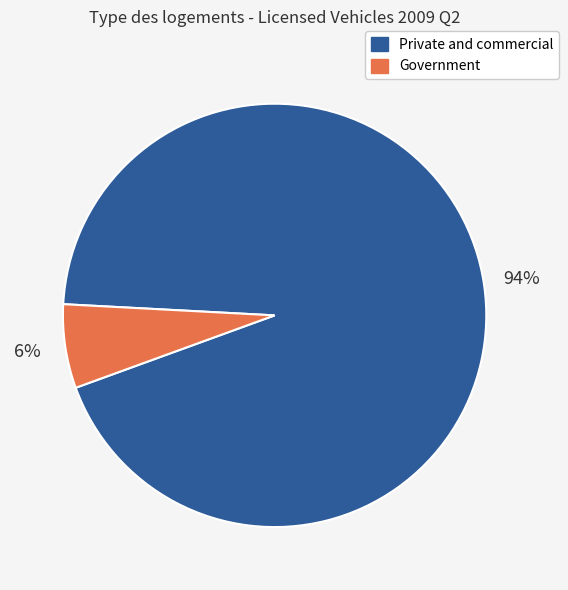

Does any single category account for the majority?

Yes